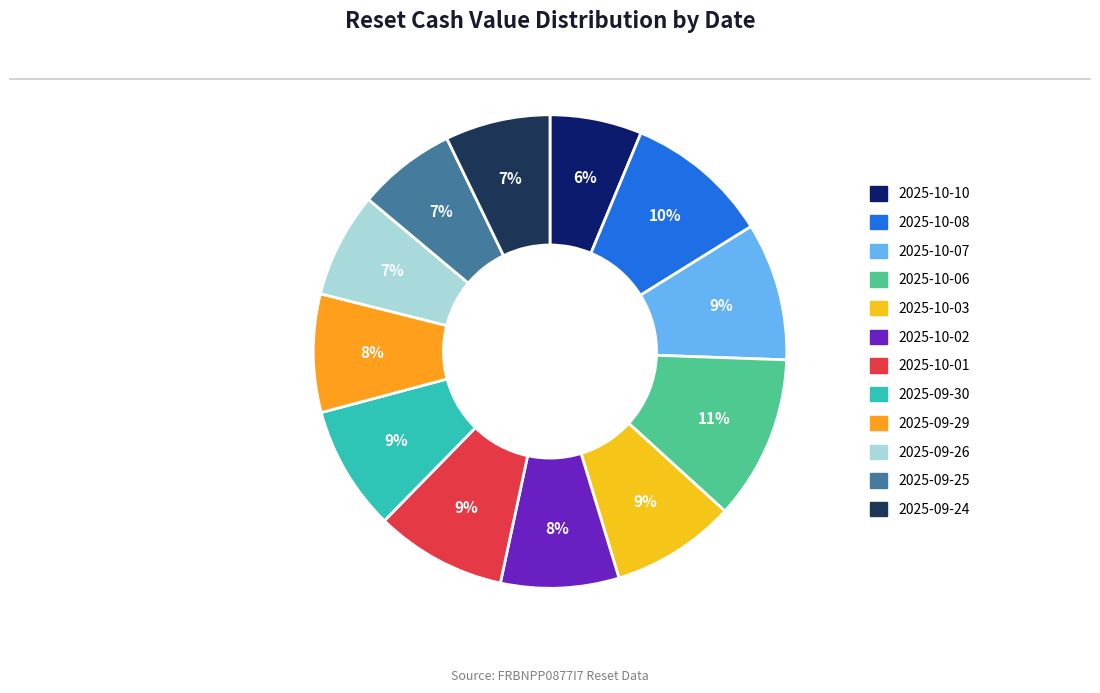

Does any single category account for the majority?

No